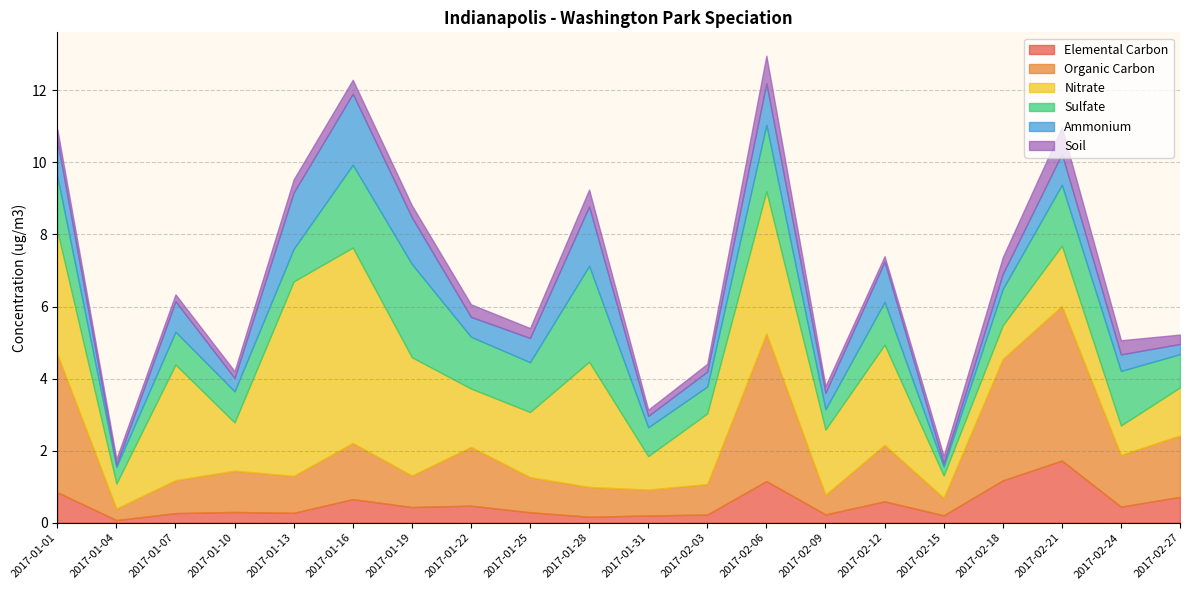

What are all the series names shown in the legend?

Elemental Carbon, Organic Carbon, Nitrate, Sulfate, Ammonium, Soil